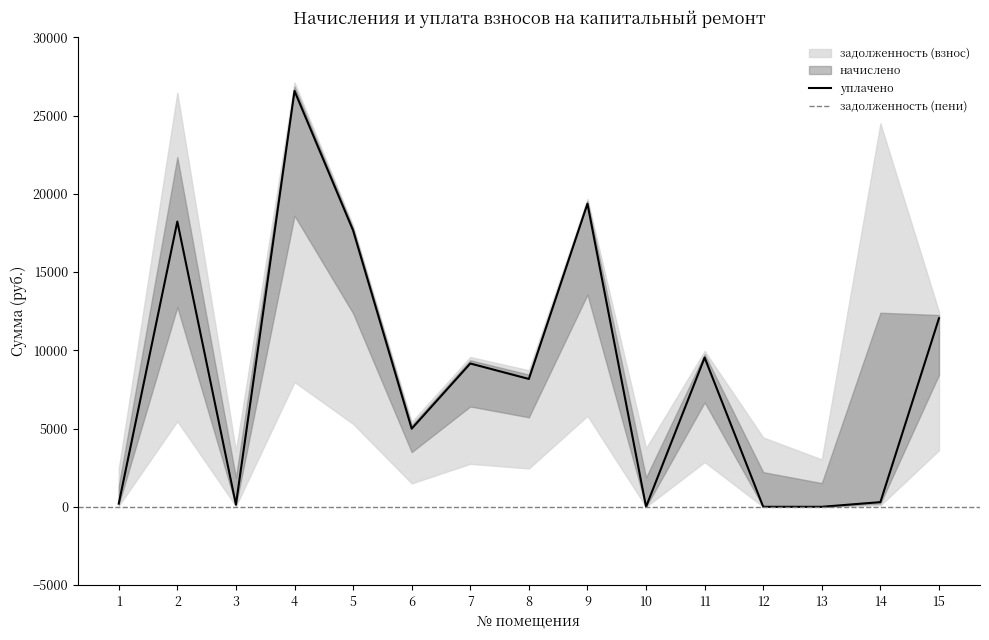

At how many categories does at least one series exceed -6059?

15